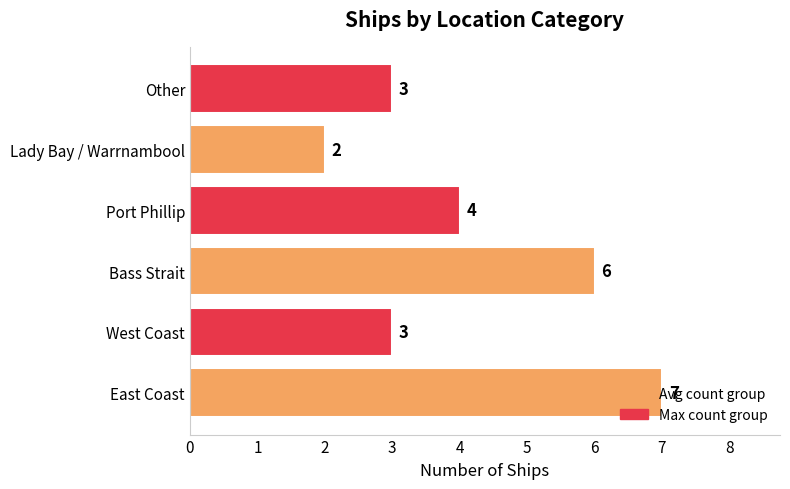

Where is the data nearest to the value 4?

Port Phillip